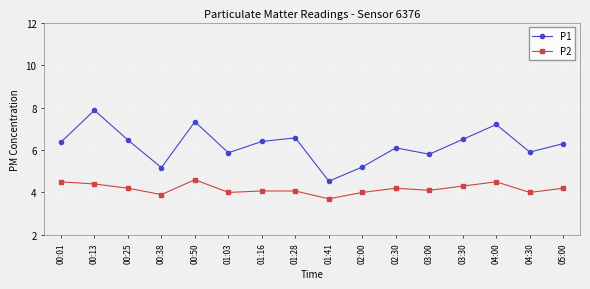

True or false: P2 and P1 intersect in this chart.

False